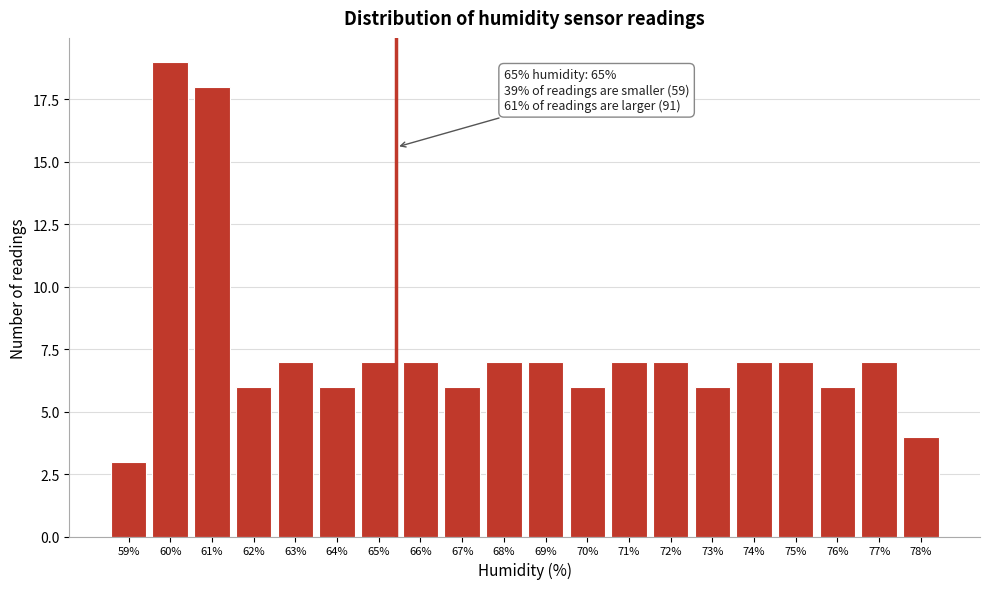

Reading right to left, list all the values displayed in this chart.

78%=4	77%=7	76%=6	75%=7	74%=7	73%=6	72%=7	71%=7	70%=6	69%=7	68%=7	67%=6	66%=7	65%=7	64%=6	63%=7	62%=6	61%=18	60%=19	59%=3